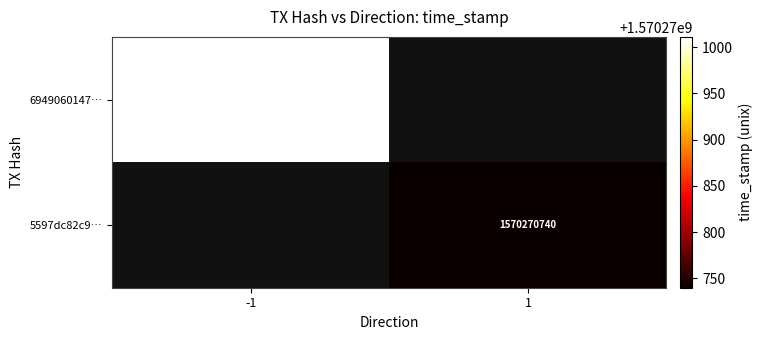

Reading left to right, extract all data points from this chart.

694906014780dda6f33e0c32b98b61d6423b87a: direction=-1	time_stamp=1570271011
5597dc82c92ef512c8ce78a194b8a4c57546a4e: direction=1	time_stamp=1570270740